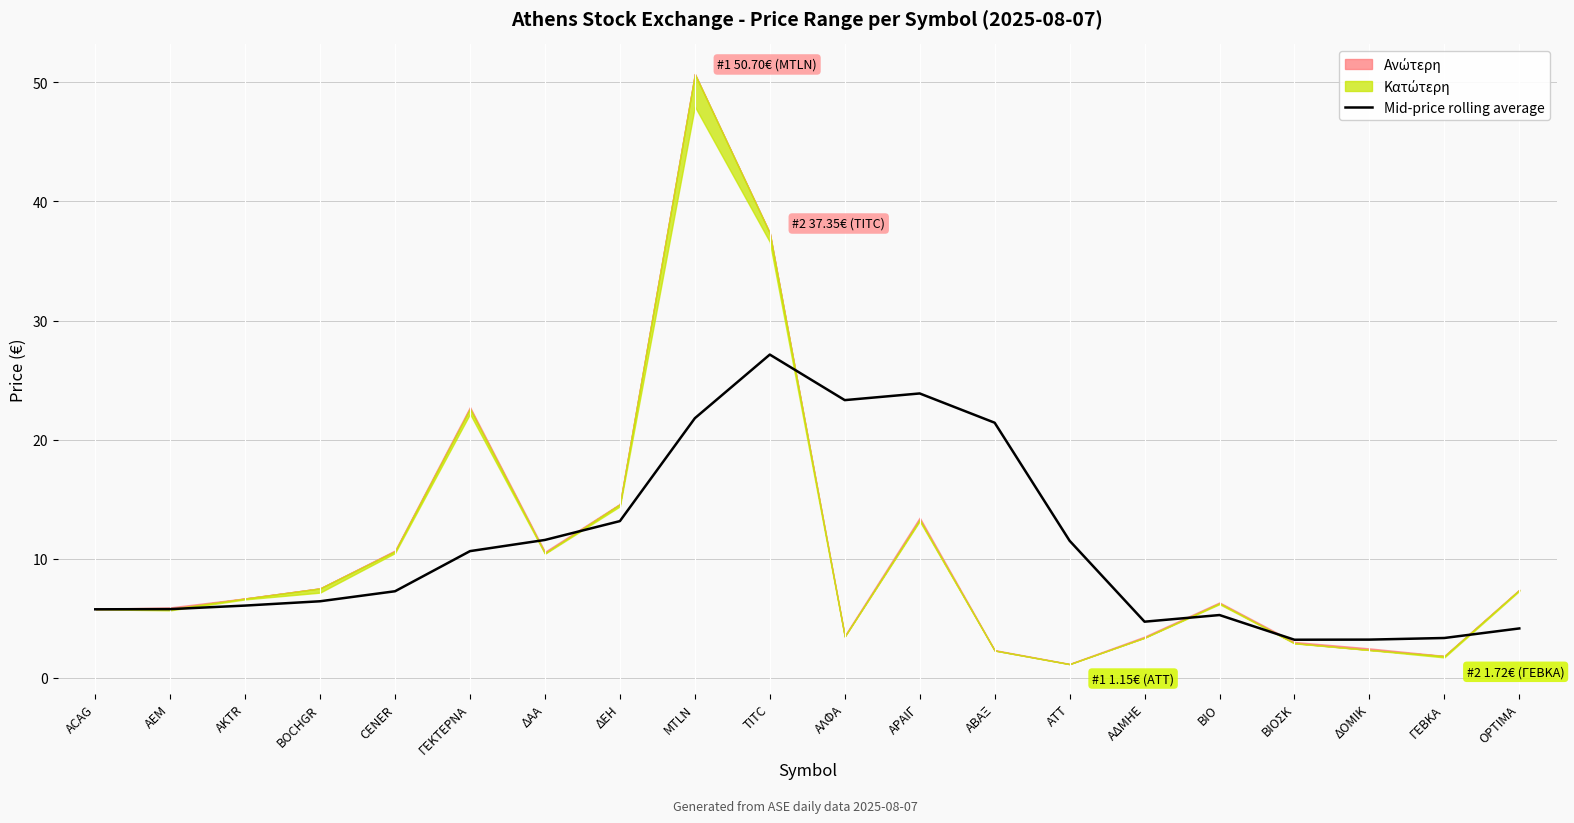

What is the label of the 3rd point from the left?

AKTR